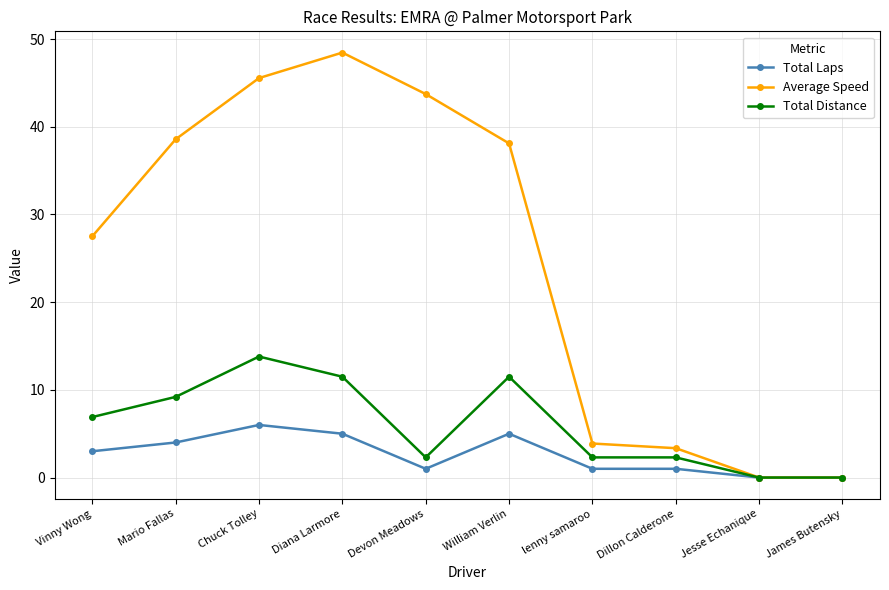

What is the maximum value shown in the chart?

48.5